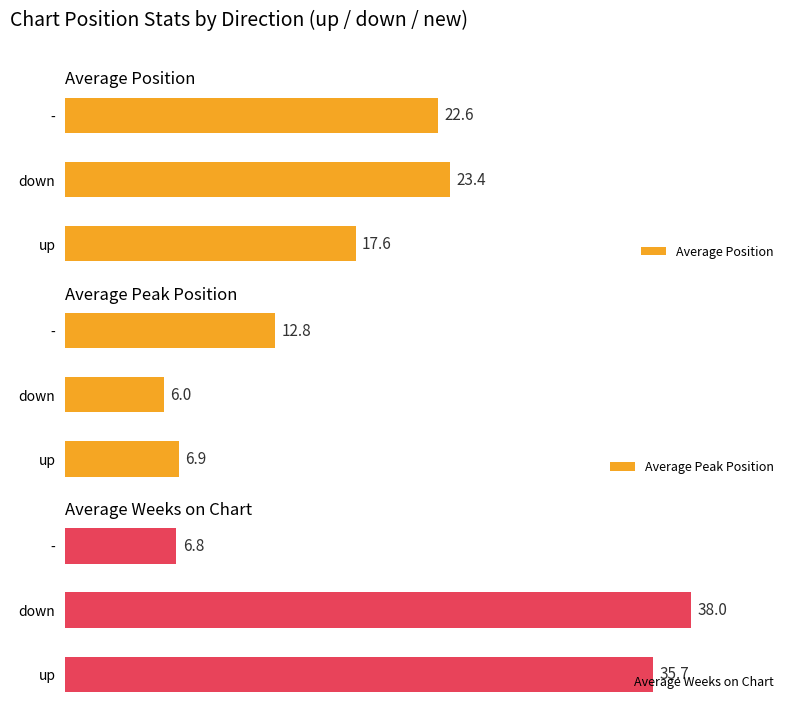

Which series has the widest spread of values?

Average Weeks on Chart